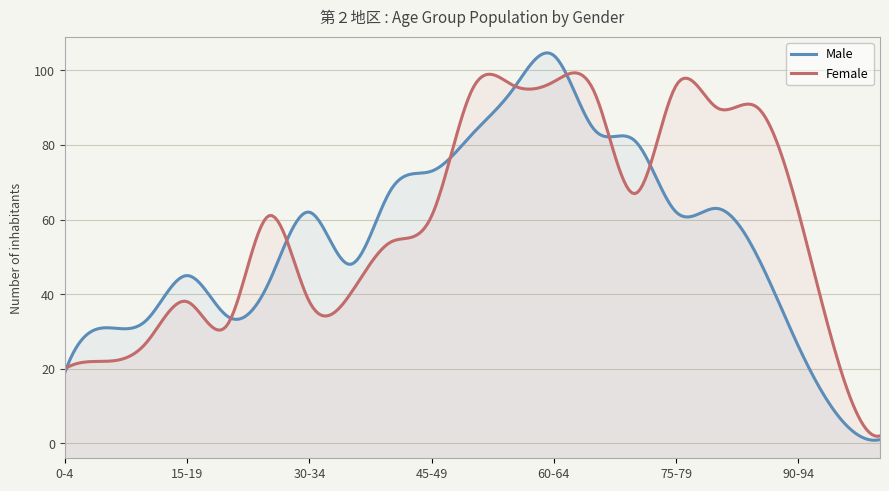

List the series in order of their peak value, lowest first.

Female, Male